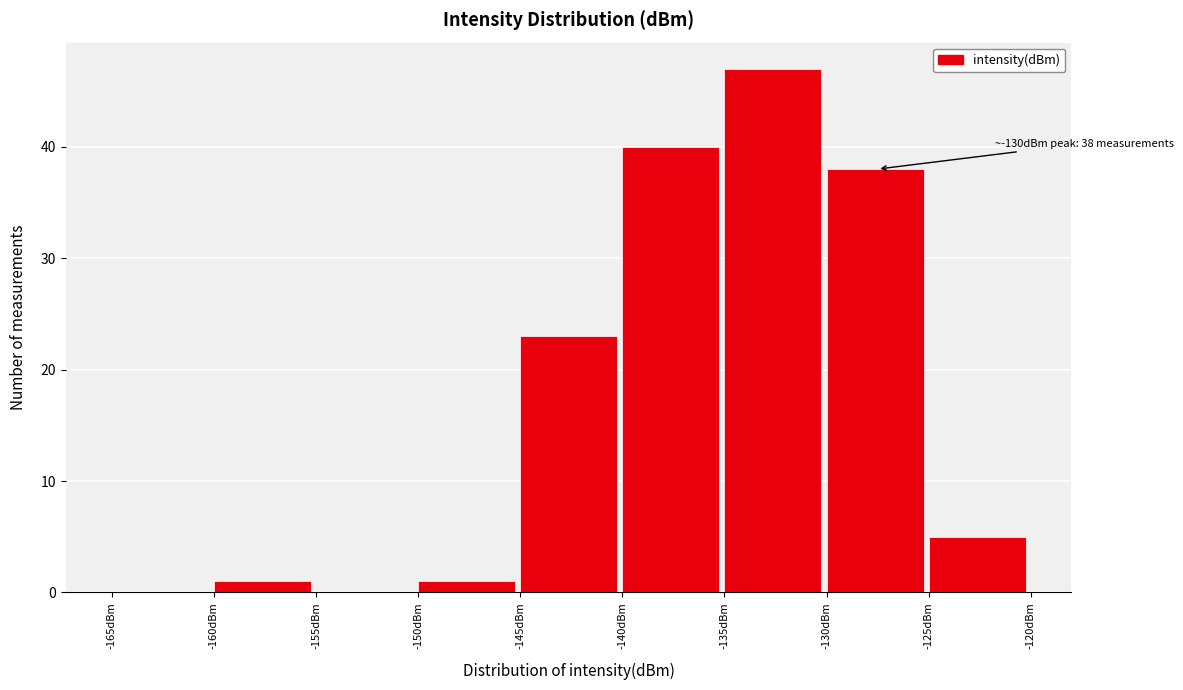

Which range on the x-axis has the tallest bar?

-135 to -130